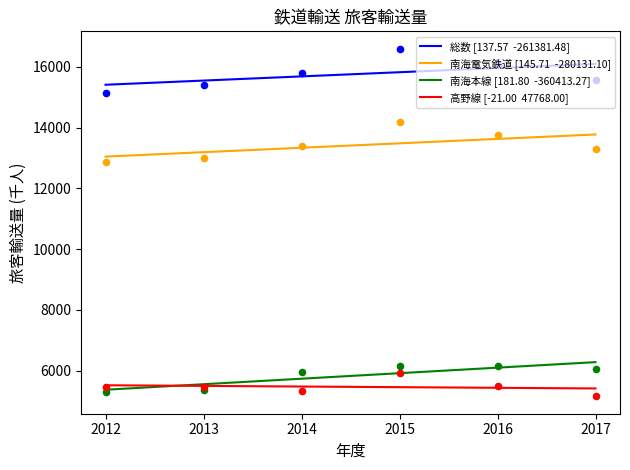

Which series has the largest total across all categories?

総数 [137.57  -261381.48]